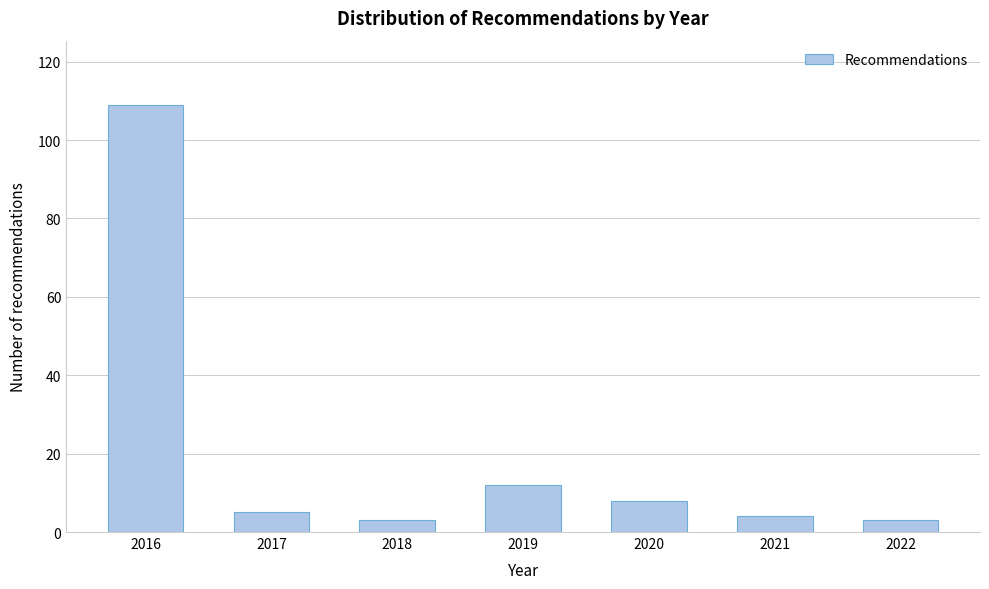

Reading left to right, list all the values displayed in this chart.

2016=109	2017=5	2018=3	2019=12	2020=8	2021=4	2022=3